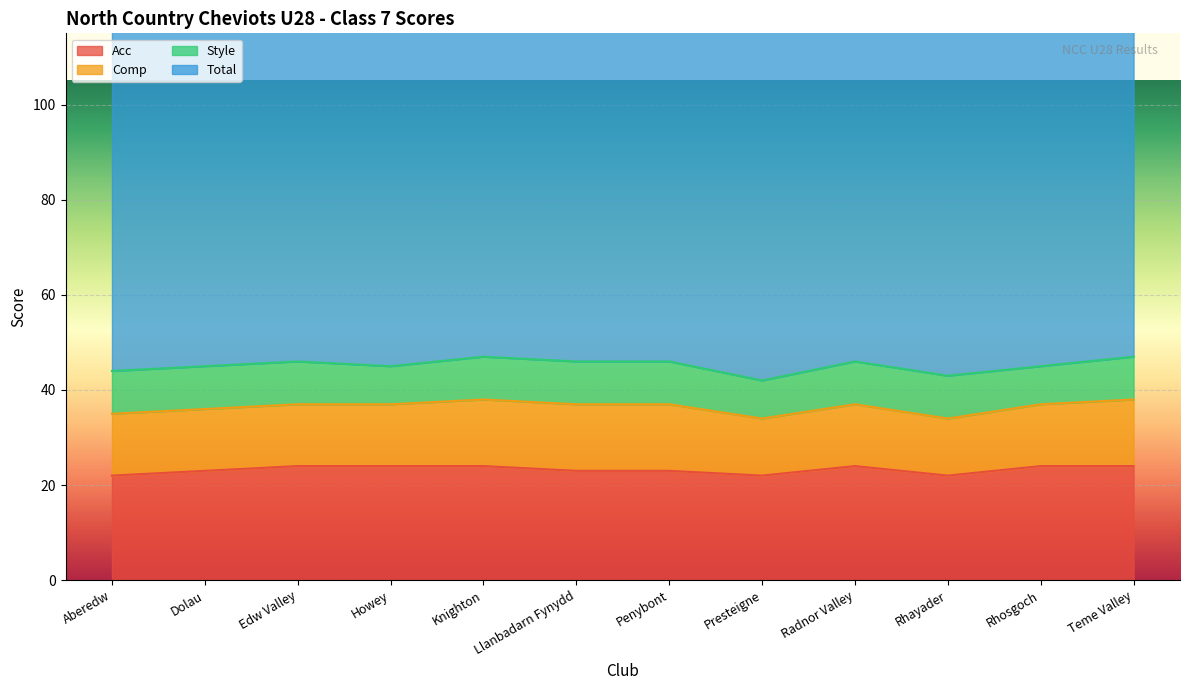

The value of Style at Howey is 11. True or false?

False